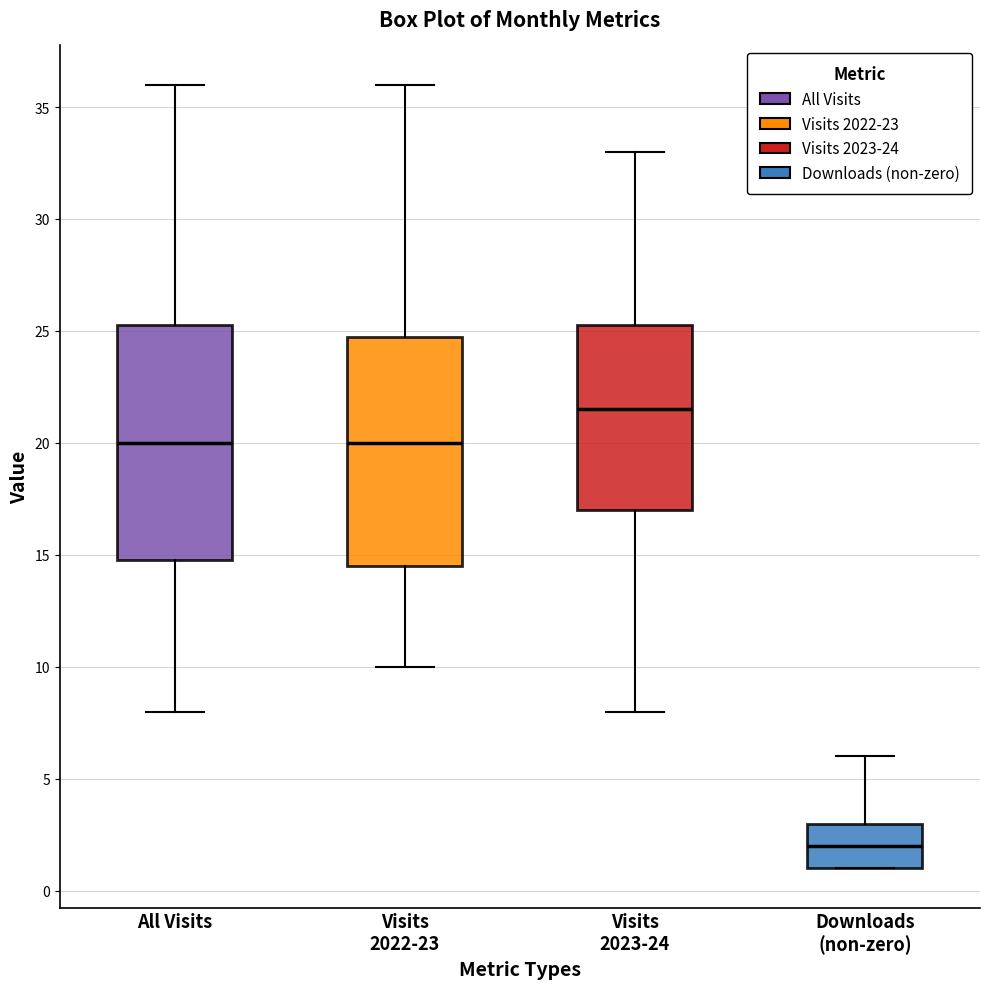

Where is the lower edge of the box for Visits 2023-24 on the y-axis? The values are not printed on the chart, so give them approximately, as read against the axis.

17.0